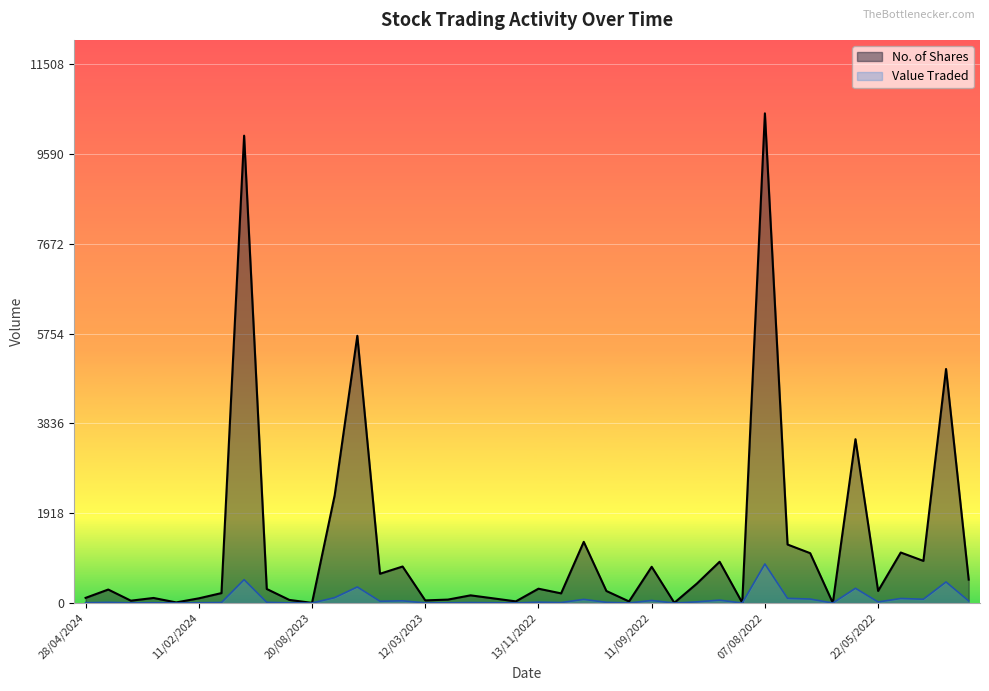

What position from the right is 26/02/2023?

23